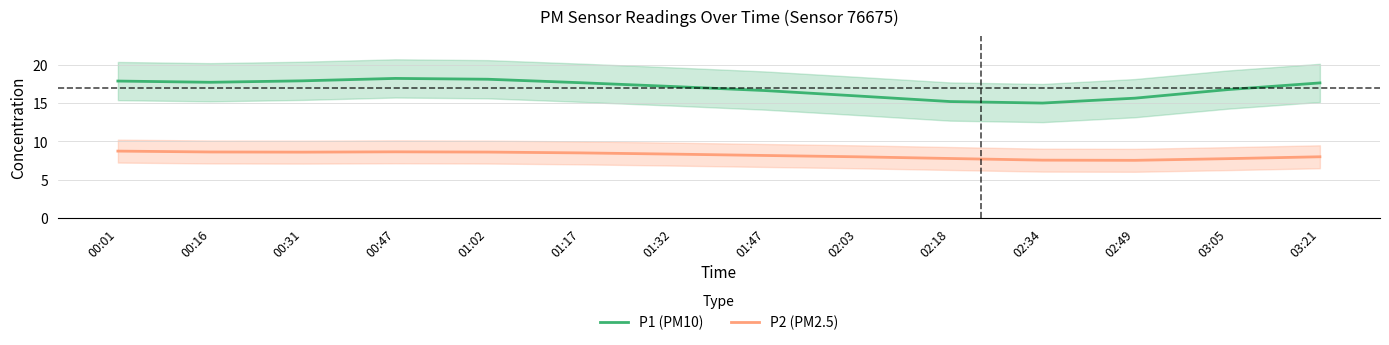

The value of P2 (PM2.5) at 02:49 is 7.5. True or false?

True